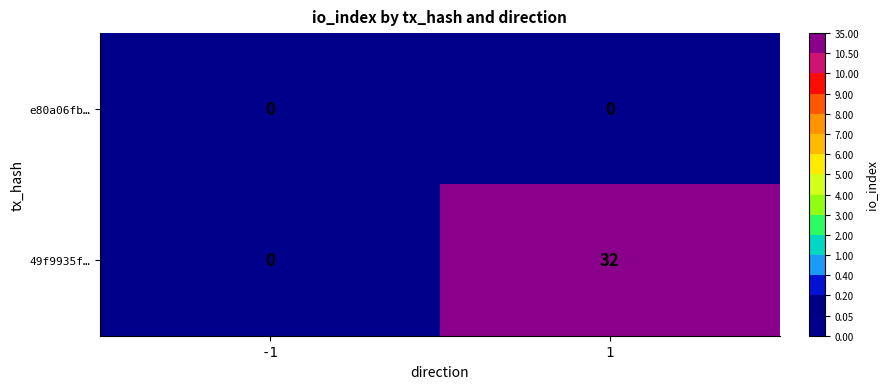

What is the greatest value displayed?

32